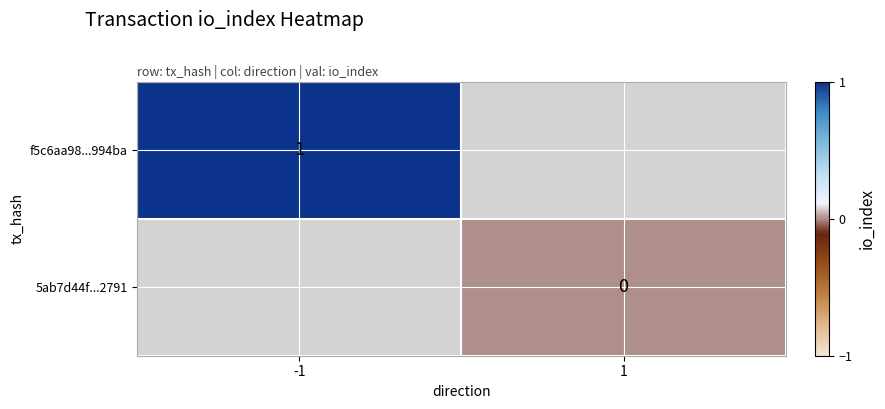

How many categories are shown in the chart?

2